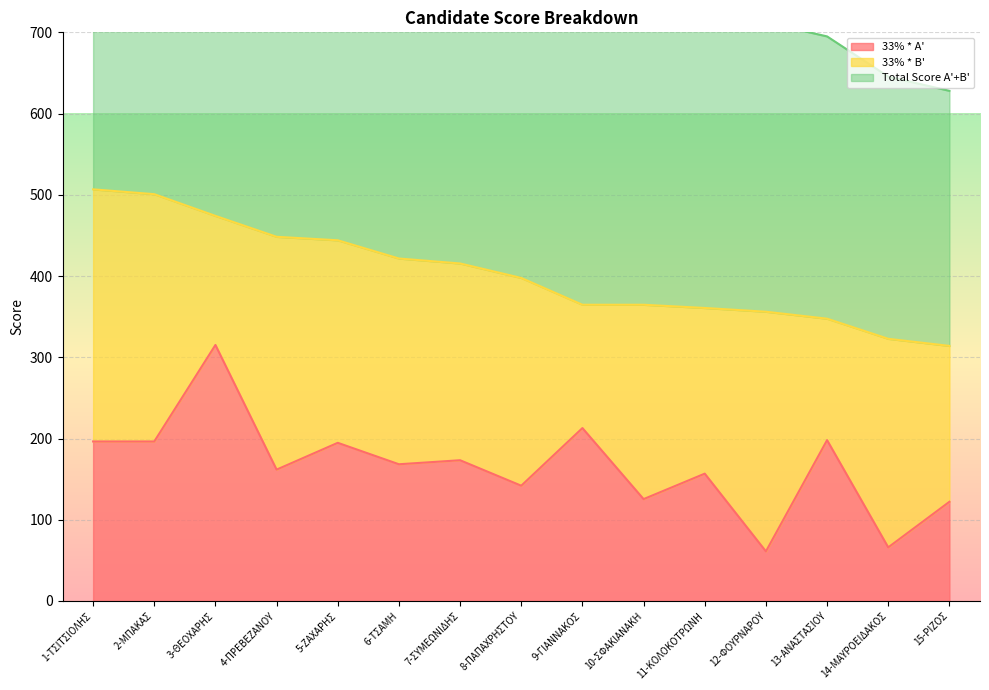

How many interior local valleys does the 33% * A' series have?

6